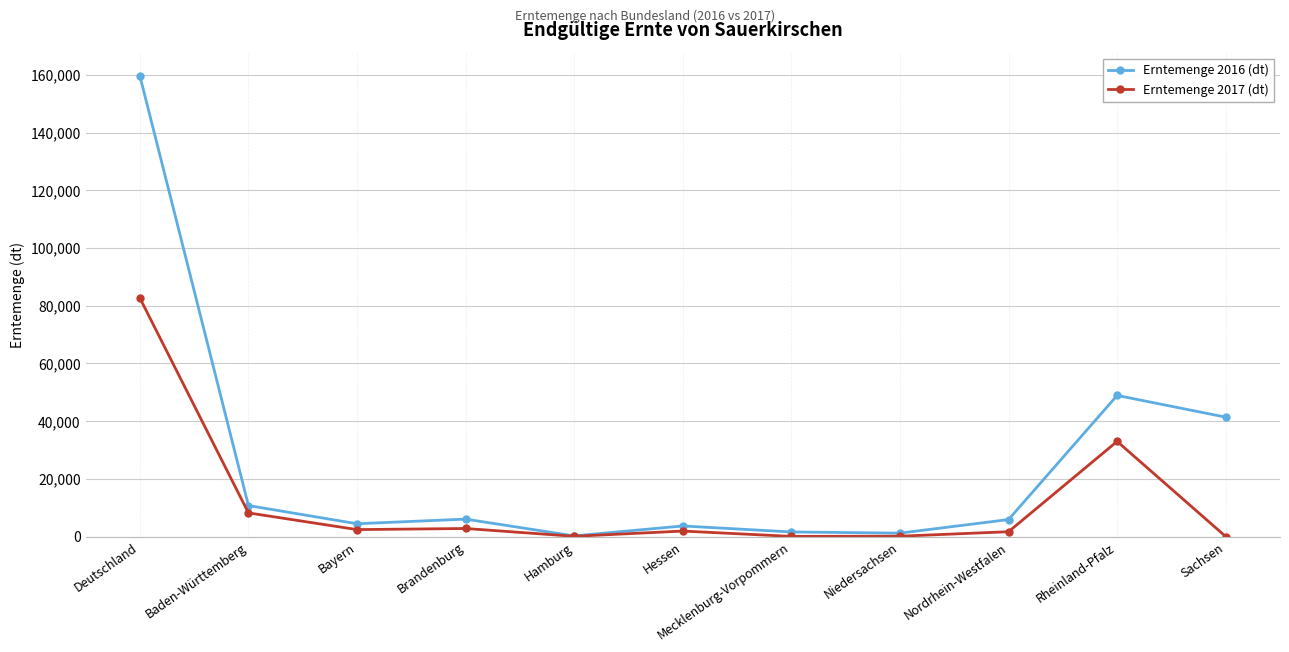

True or false: Erntemenge 2016 (dt) has more than 0 points higher than both neighbors.

True